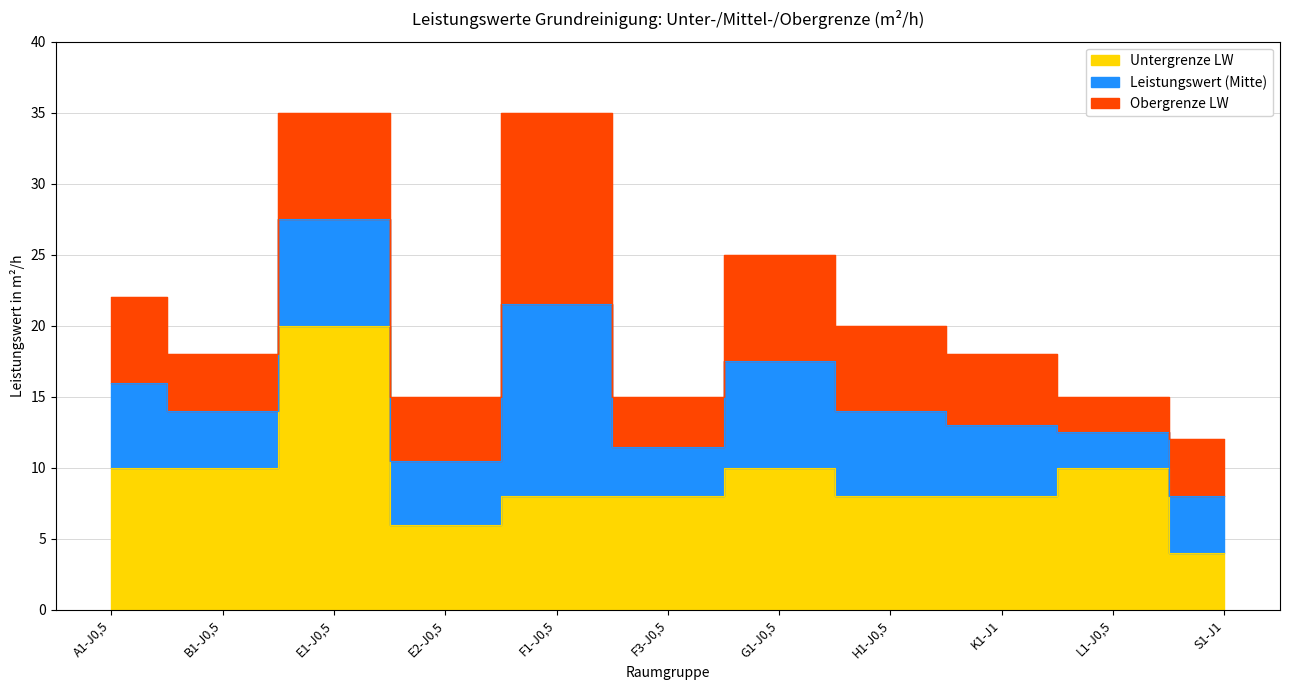

What value does the Obergrenze LW series have at K1-J1?

18.0